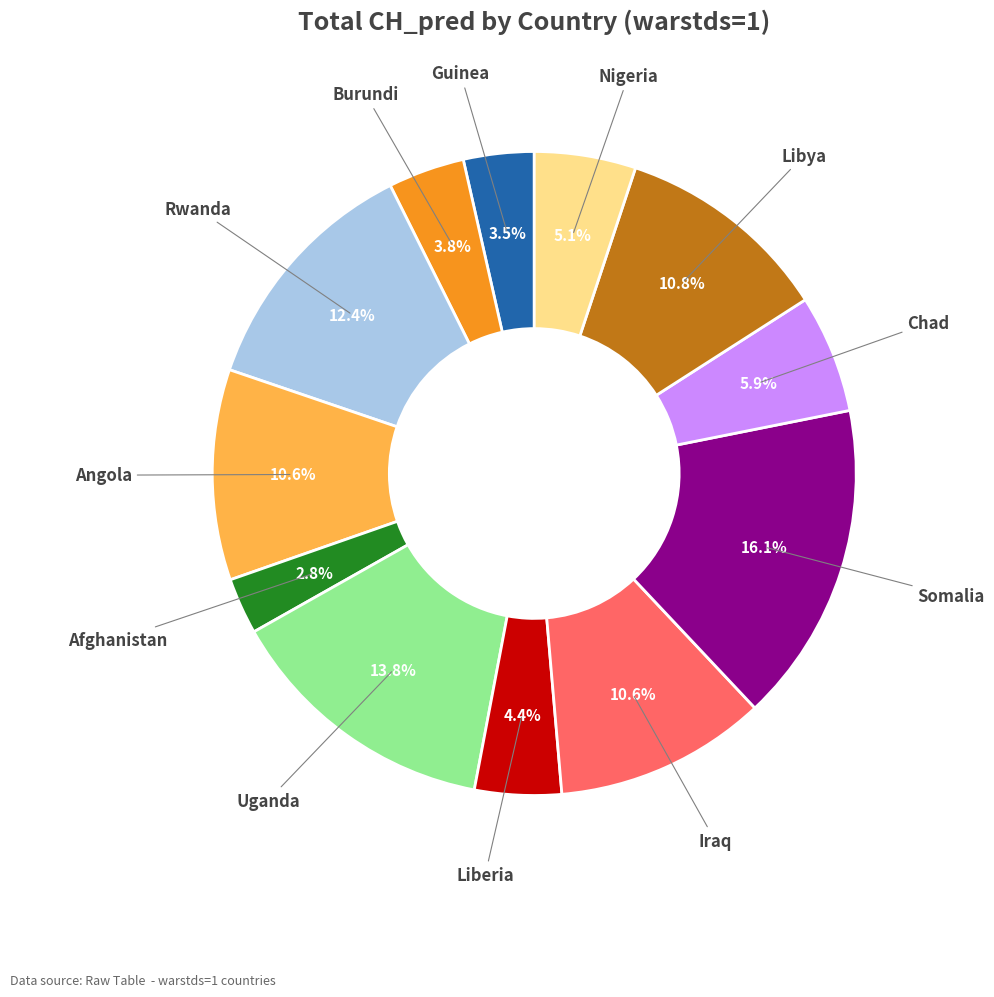

Does any single category account for the majority?

No